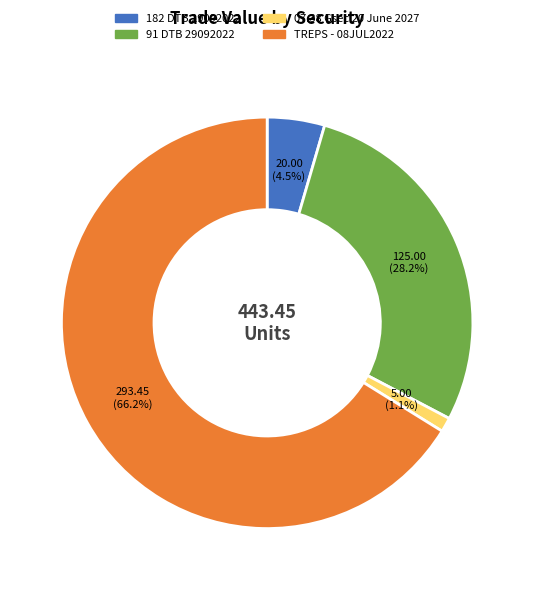

Which slice is the largest?

TREPS - 08JUL2022